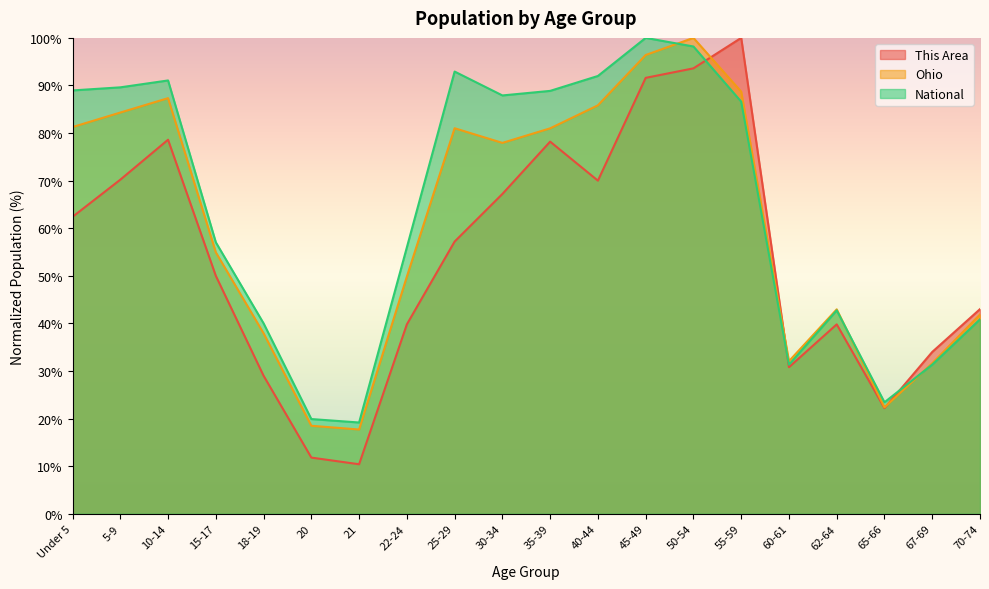

What is the difference between the second highest and second lowest values in the Ohio series?

77.9